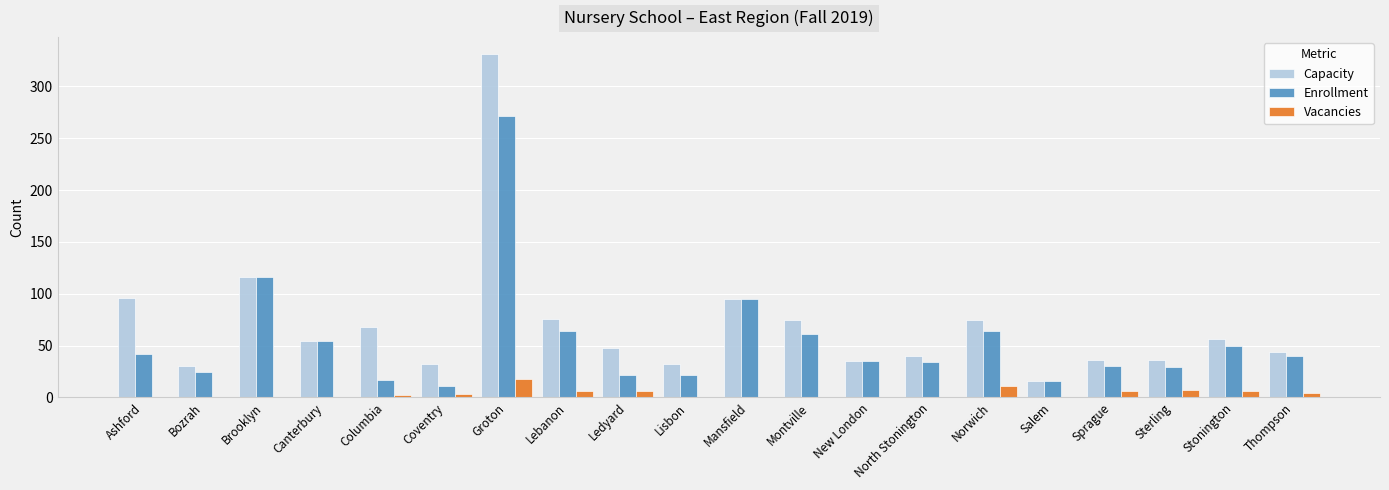

What are all the series names shown in the legend?

Capacity, Enrollment, Vacancies